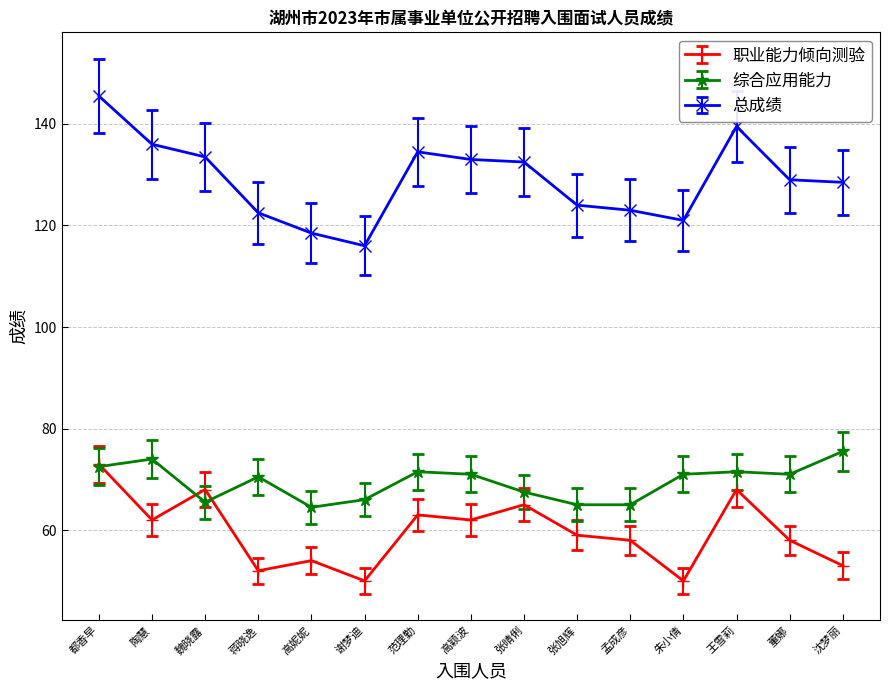

Which series has the largest range (max minus min)?

总成绩